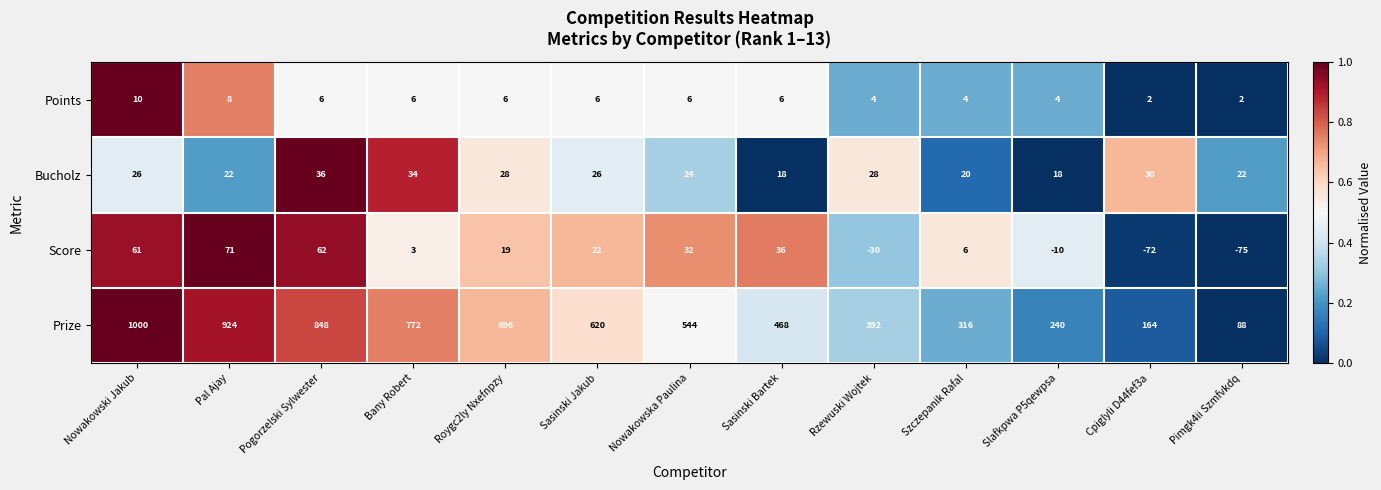

What is the sum of the Score values at Roygc2ly Nxefnpzy and Pimgk4ii Szmfvkdq?

-56